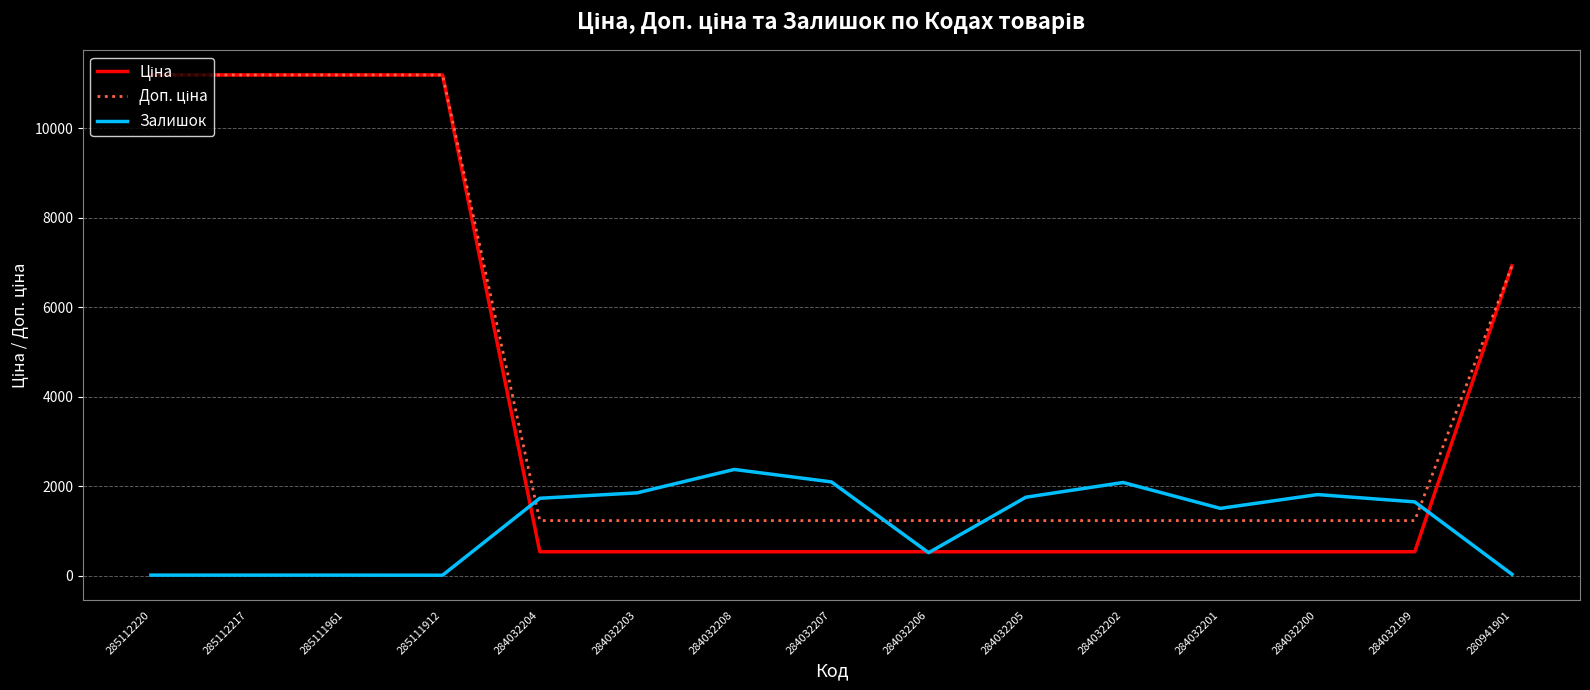

What is the highest value of the Залишок series?

2377.0